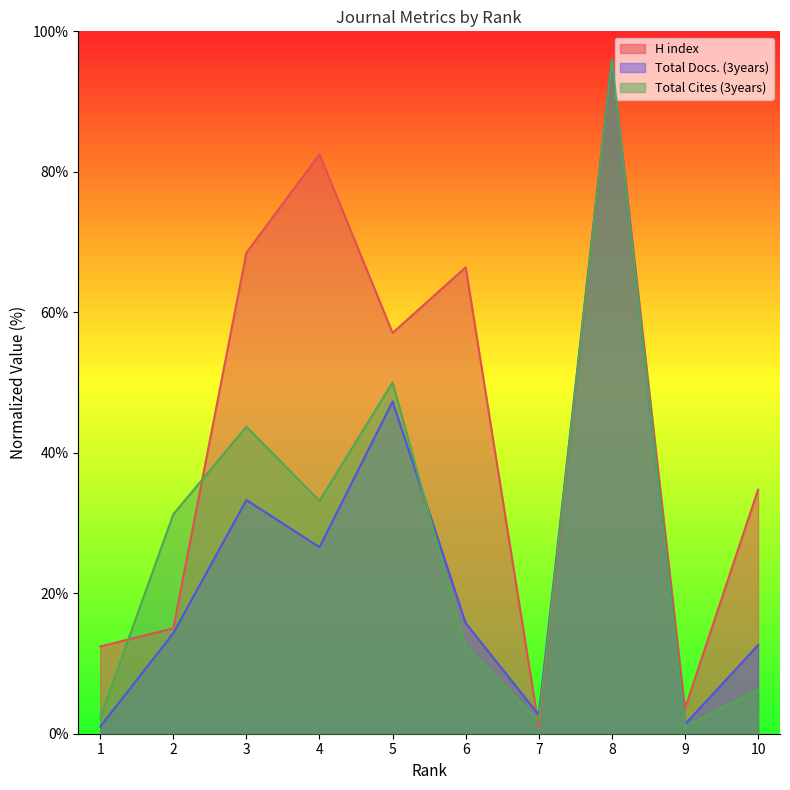

Reading right to left, list all the values displayed in this chart.

H index: 10=34.7	9=3.6	8=96.0	7=1.0	6=66.4	5=57.1	4=82.5	3=68.5	2=15.0	1=12.4
Total Docs. (3years): 10=12.6	9=1.3	8=96.0	7=2.7	6=15.7	5=47.3	4=26.6	3=33.3	2=14.3	1=1.0
Total Cites (3years): 10=6.3	9=1.0	8=96.0	7=1.8	6=12.4	5=50.0	4=33.2	3=43.7	2=31.2	1=2.3